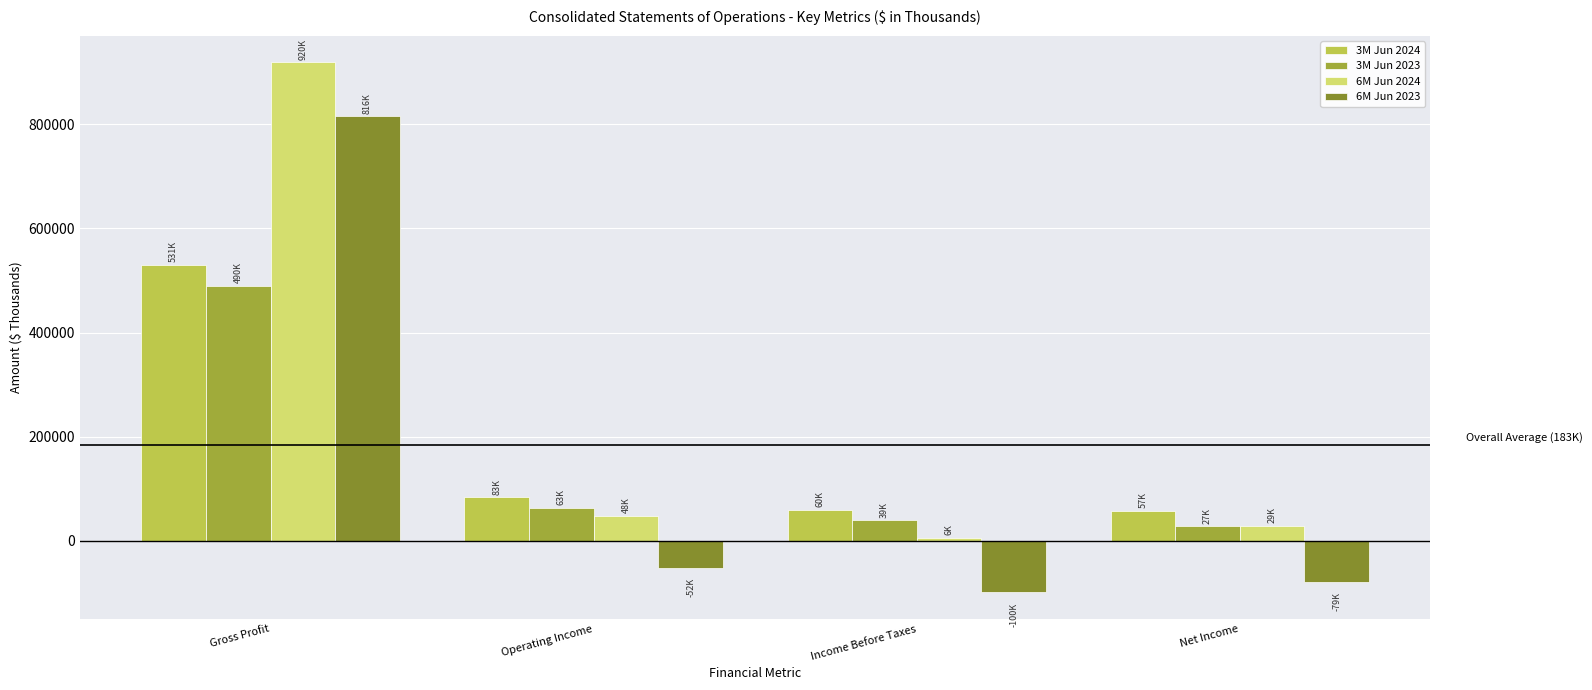

What is the label of the 4th bar from the left?

Net Income